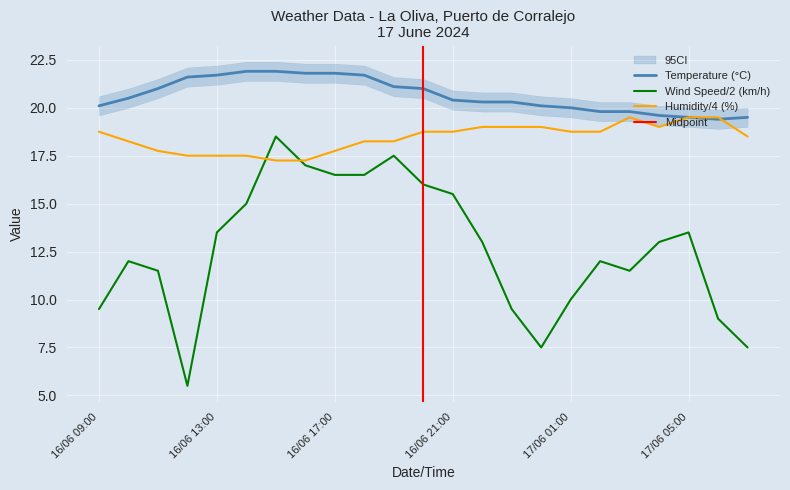

At which category is the sum across all series the highest?

16/06 15:00